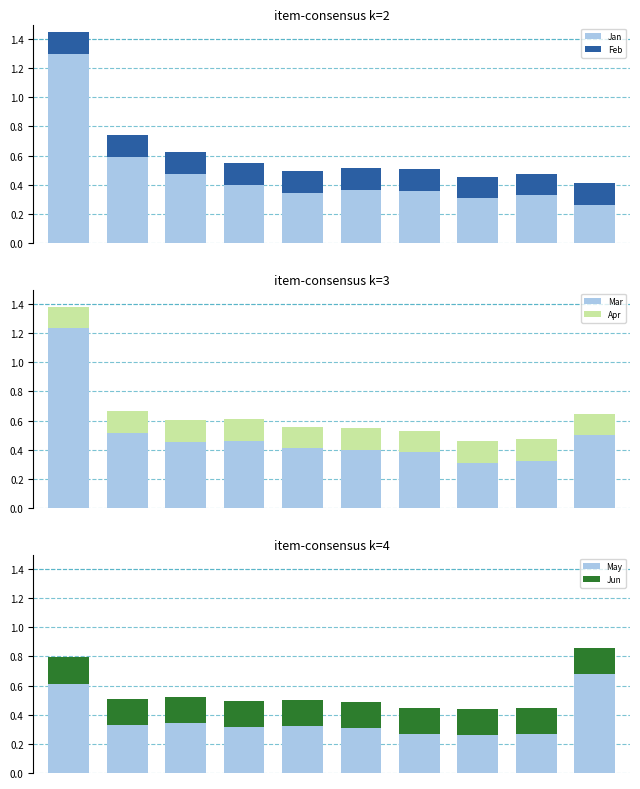

The Apr series shows 0.1 at 7. True or false?

True